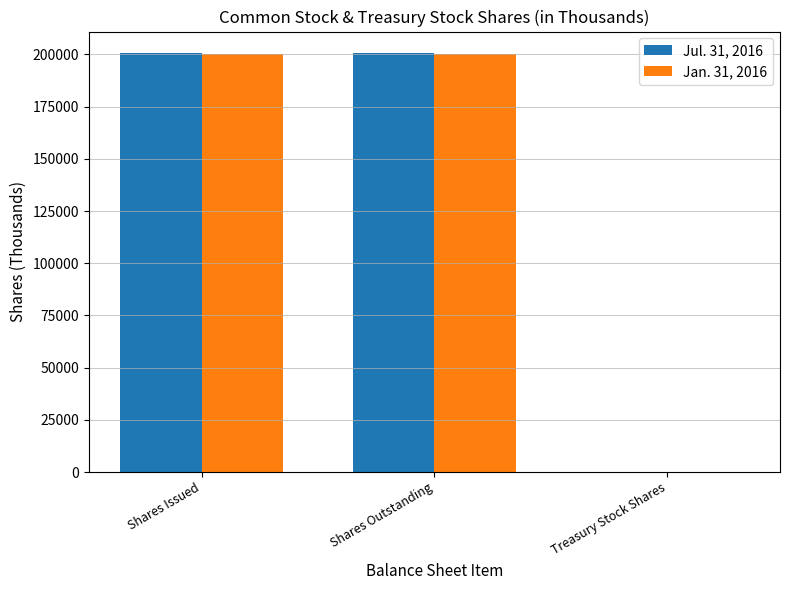

What value does the Jan. 31, 2016 series have at Shares Outstanding?

200100